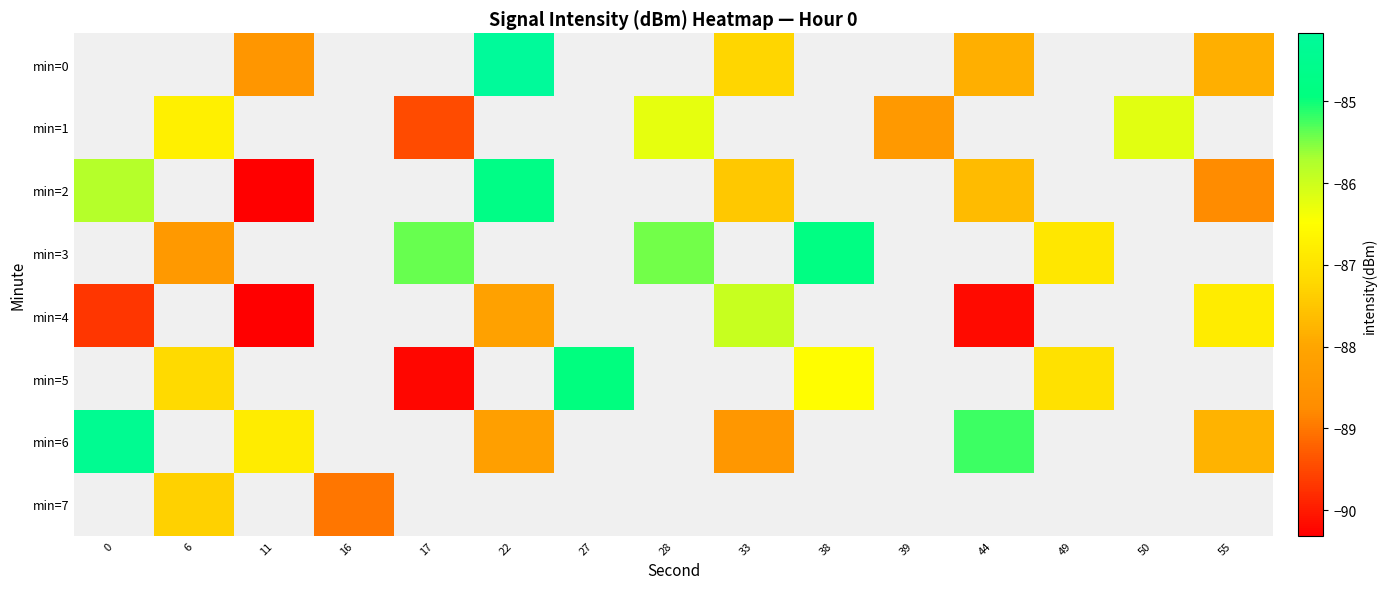

How many categories are shown in the chart?

15